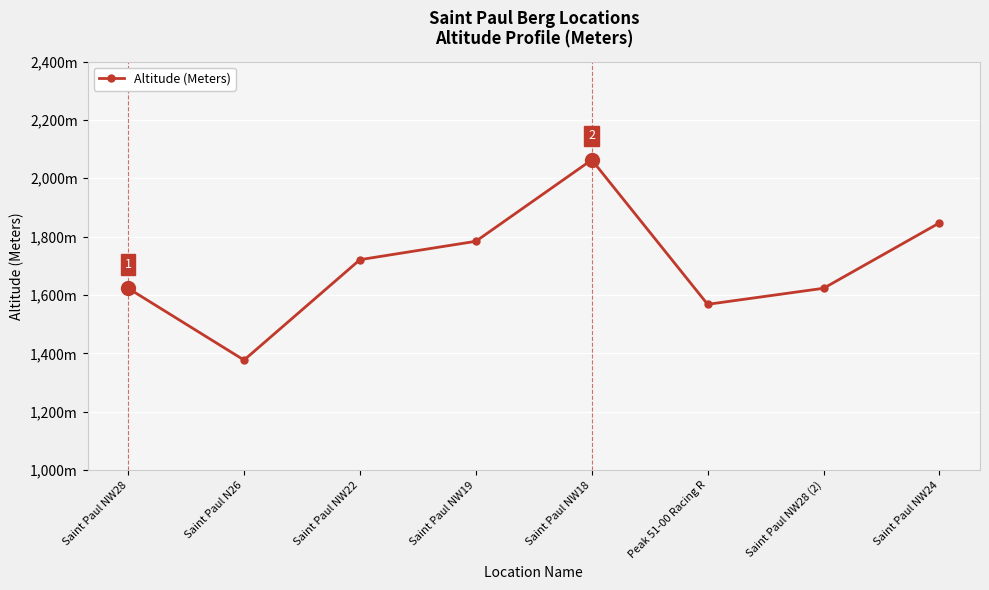

Is this an area chart (filled region under the line)?

No